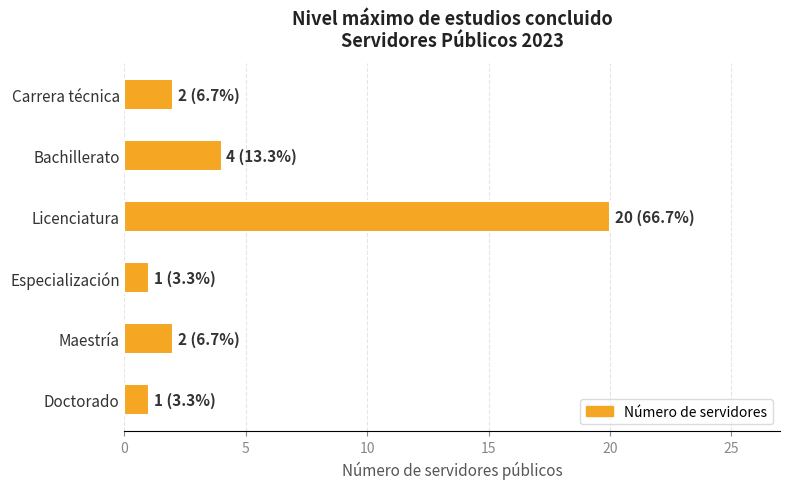

Reading bottom to top, transcribe all the data shown in this chart.

1	2	1	20	4	2